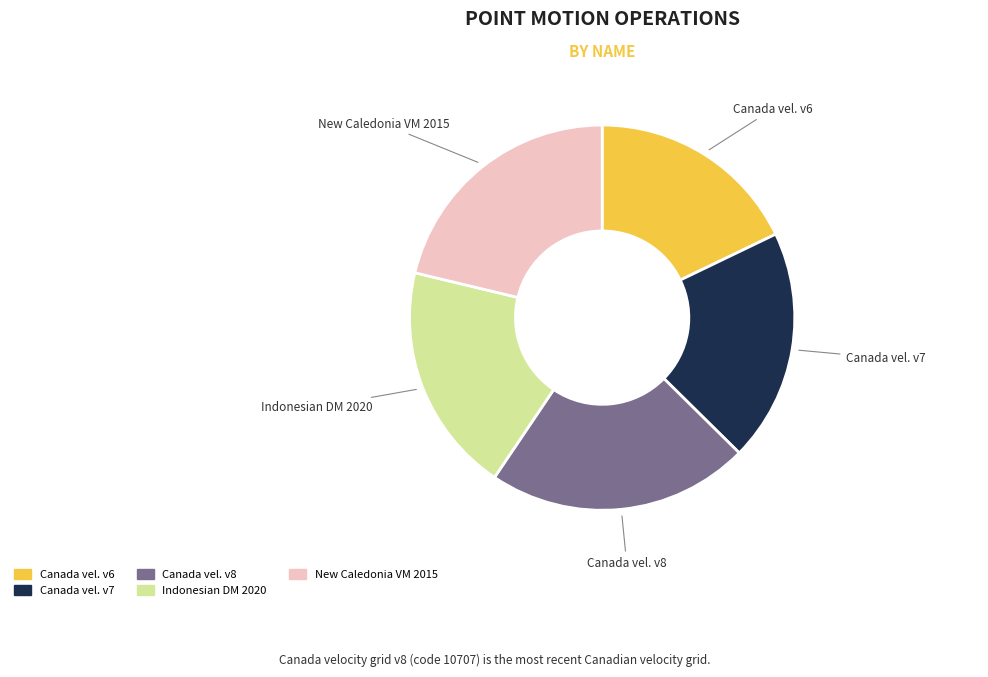

How many segments does this pie chart have?

5